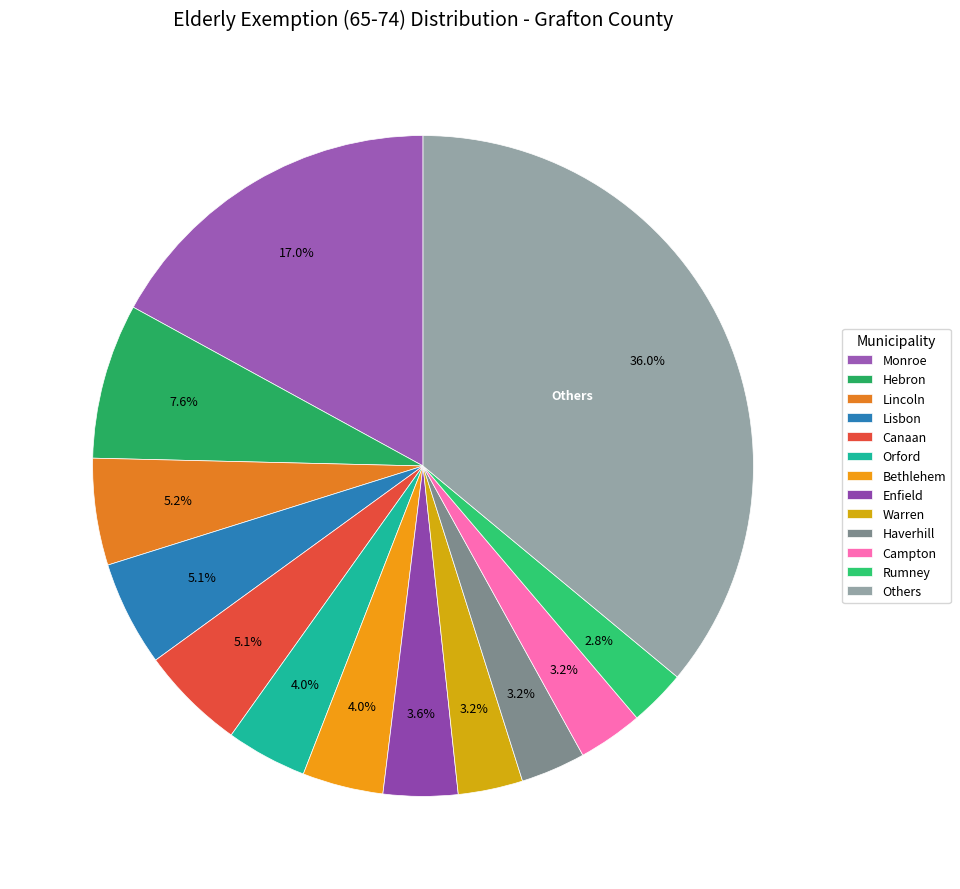

Does any single category account for the majority?

No